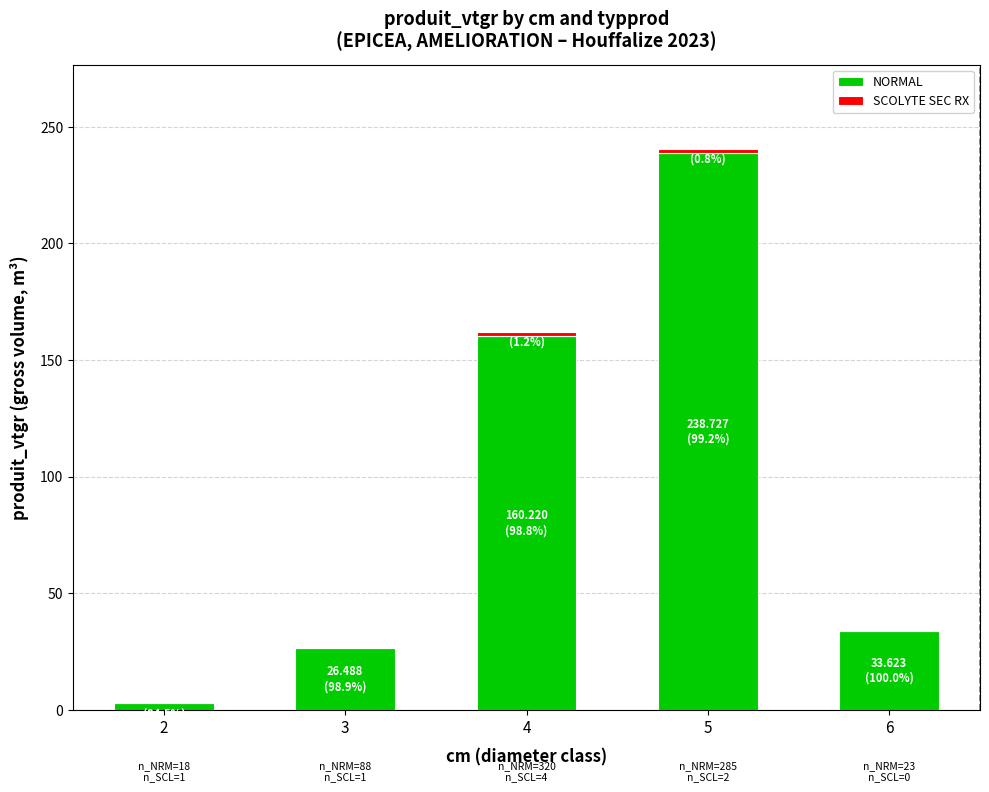

True or false: NORMAL has a value of 33.6 at 6.

True